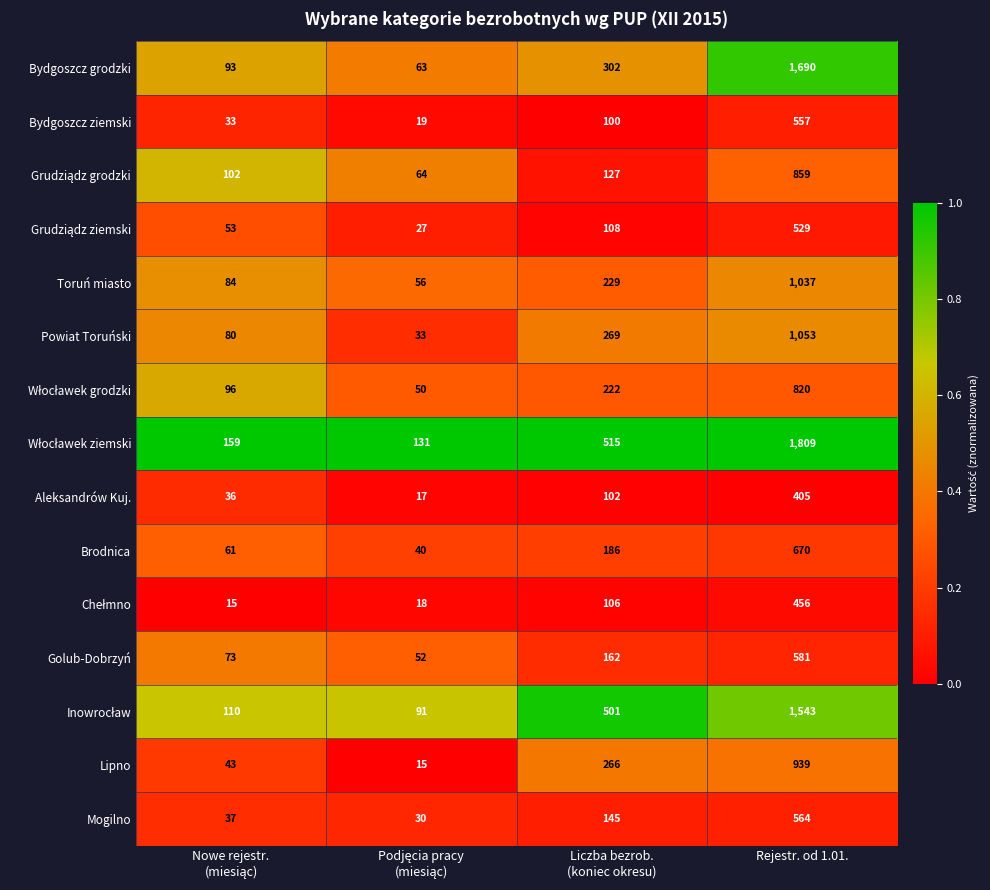

Count the number of categories in the chart.

4